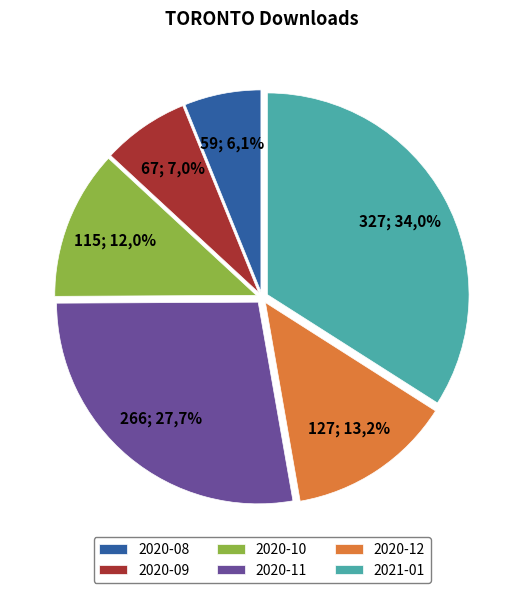

Between 2020-10 and 2020-08, which is larger?

2020-10